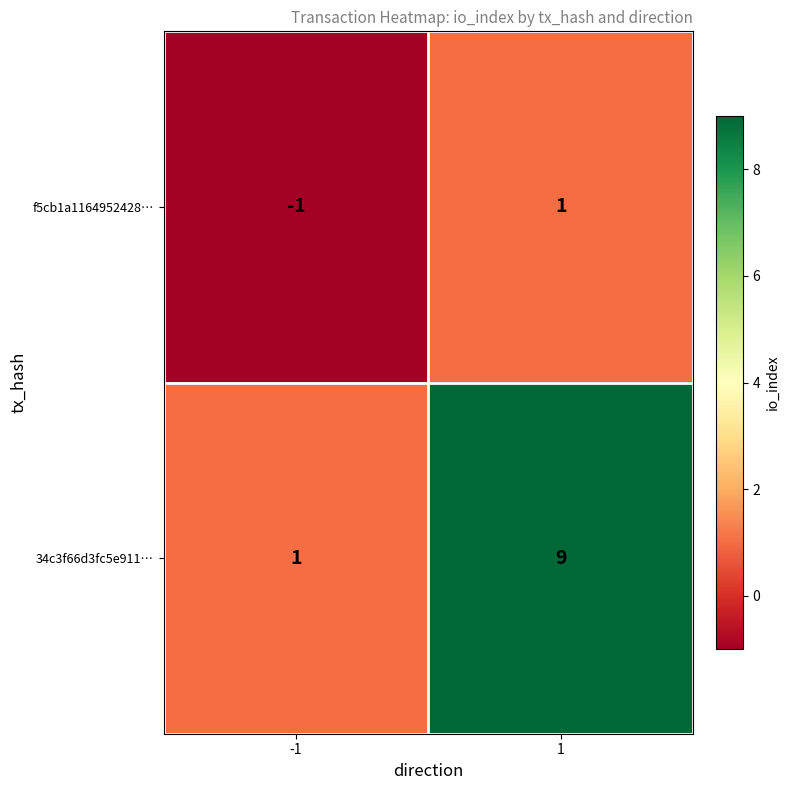

How many data points does each series have?

2